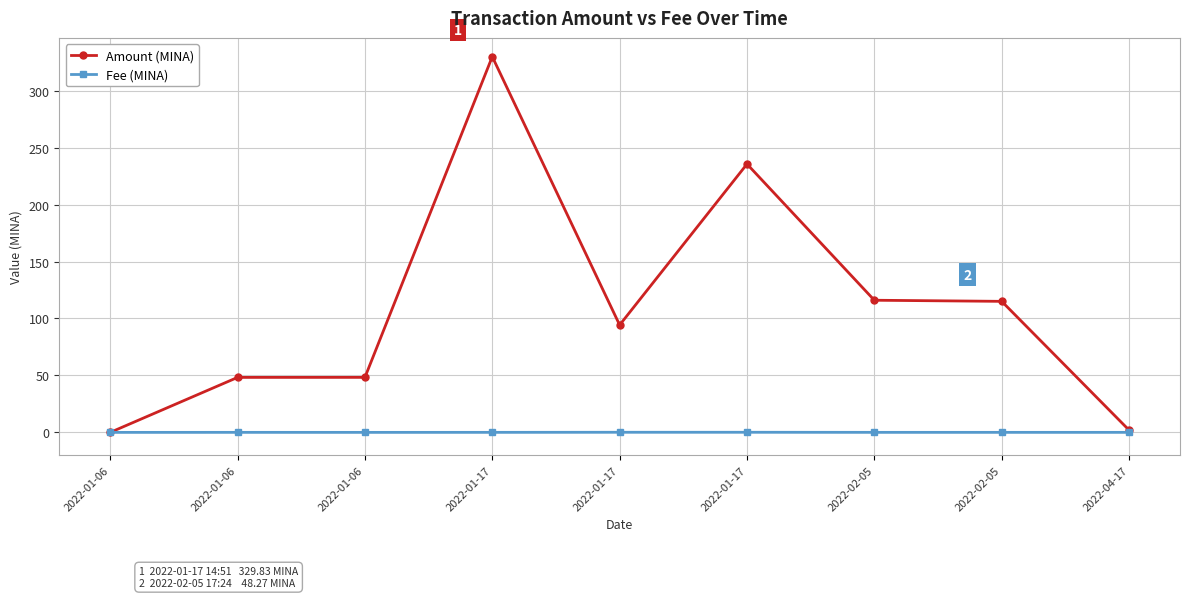

Is the value of Amount (MINA) at 2022-01-06 greater than the value of Fee (MINA) at 2022-01-17?

No